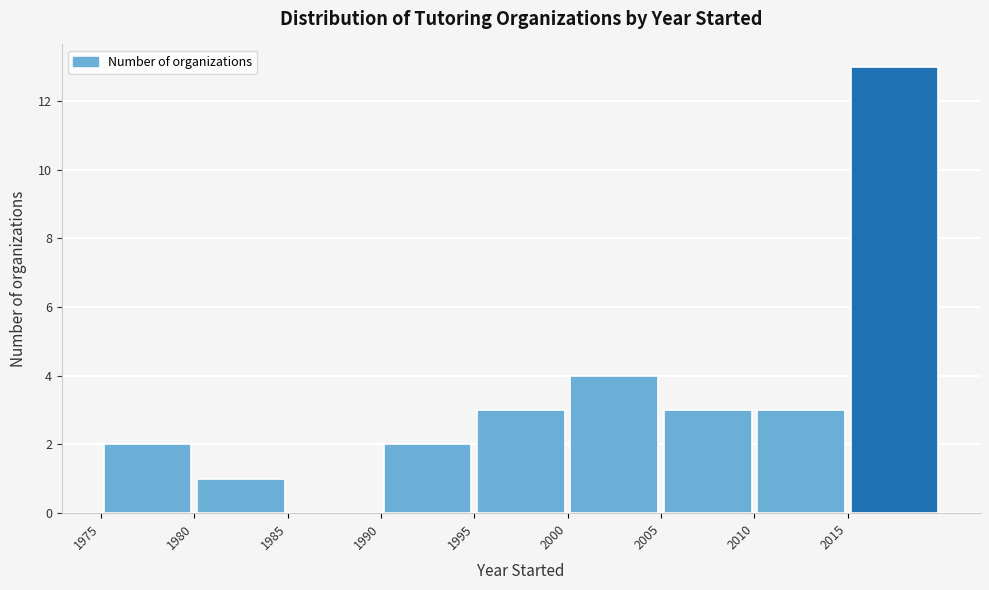

Reading left to right, transcribe this chart: for each bar, give the range it covers on the x-axis and its height. The values are not printed on the chart, so give them approximately, as read against the axis.

1975 to 1980: 2
1980 to 1985: 1
1985 to 1990: 0
1990 to 1995: 2
1995 to 2000: 3
2000 to 2005: 4
2005 to 2010: 3
2010 to 2015: 3
2015 to 2020: 13